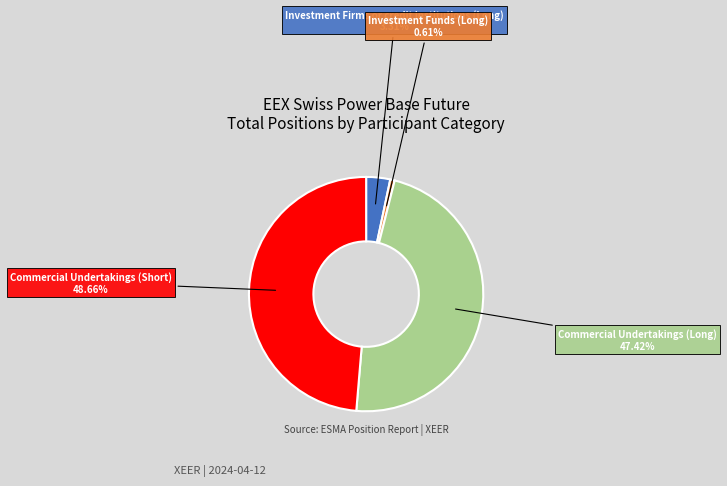

Is the sum of Investment Firms or credit institutions (Long) and Investment Funds (Long) greater than half?

No